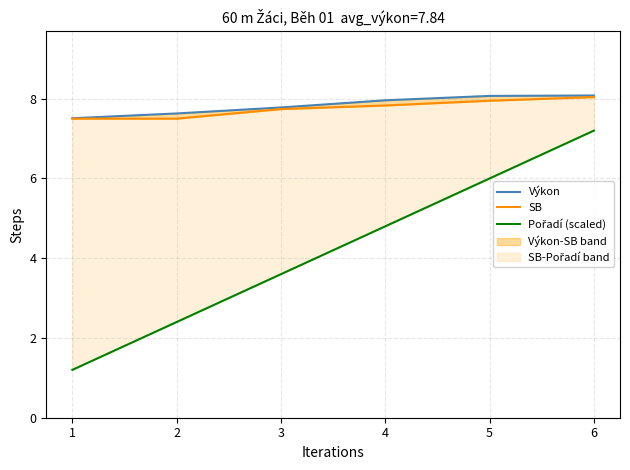

List the labels in order of SB value, smallest first.

1, 2, 3, 4, 5, 6